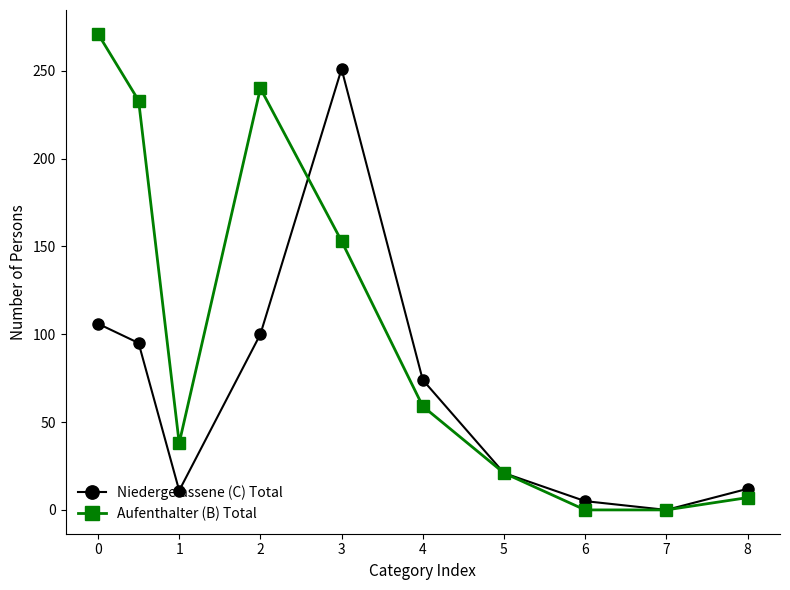

Is this an area chart (filled region under the line)?

No